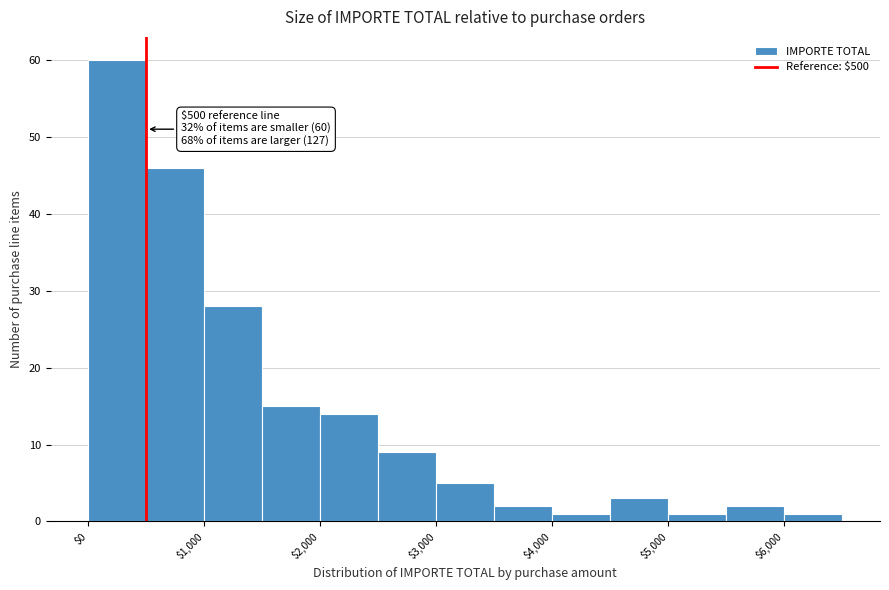

Which range on the x-axis has the tallest bar?

0 to 500